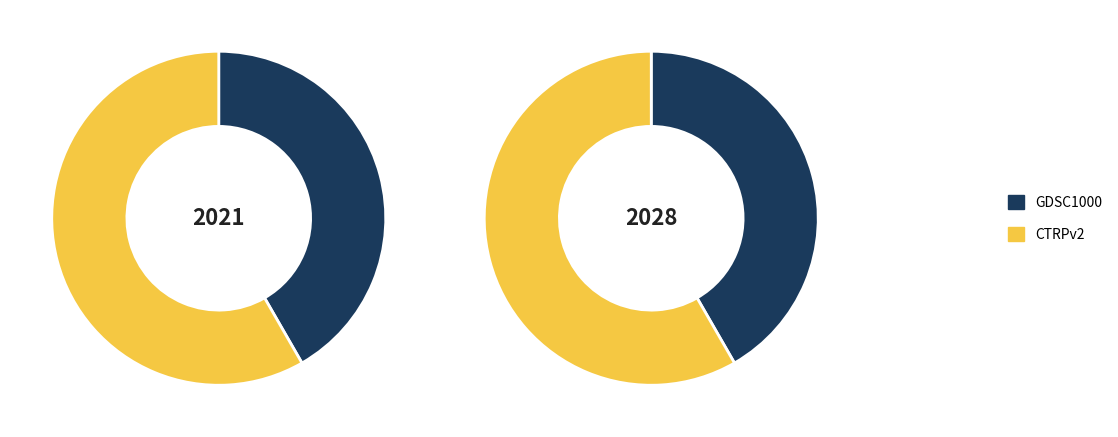

Count the number of slices in the pie.

2